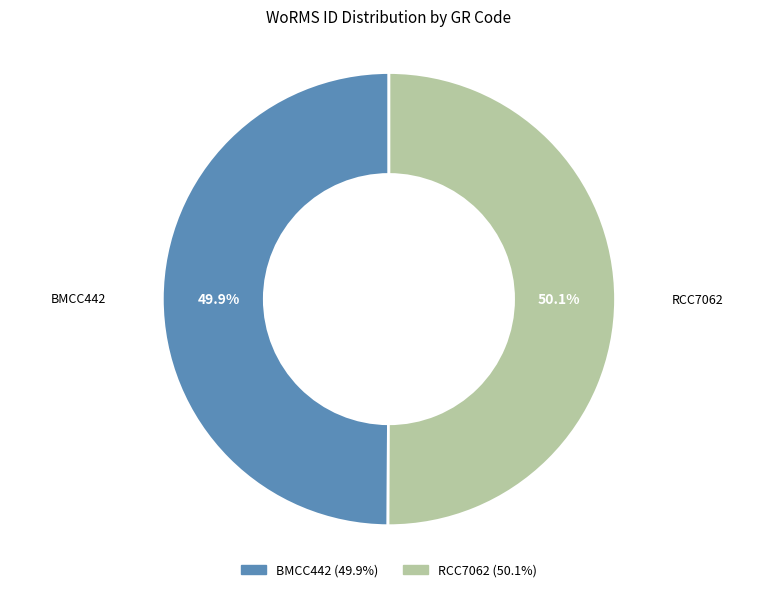

Approximately how many times larger is the value at BMCC442 compared to RCC7062?

1.0